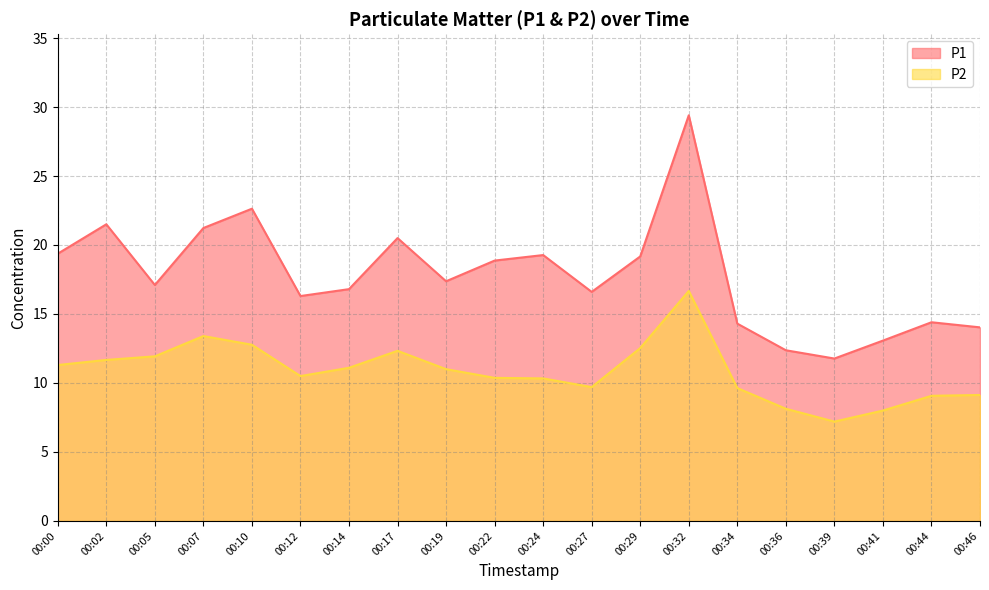

At 00:17, list the series in order from largest to smallest.

P1, P2